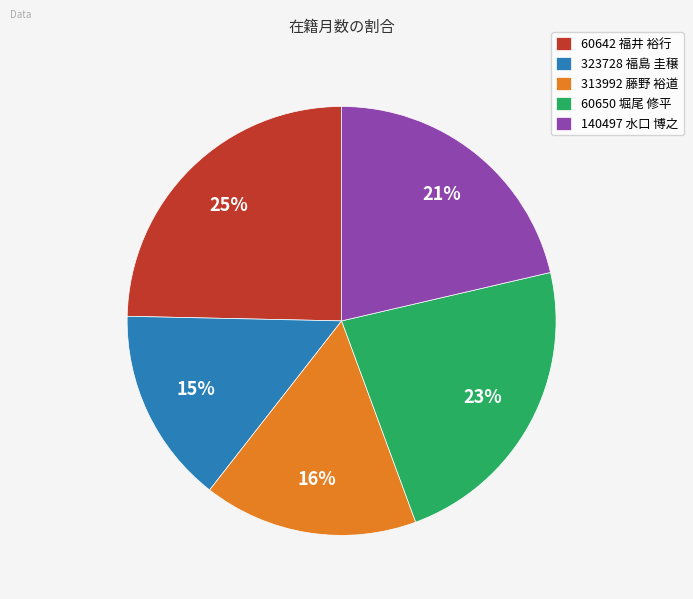

To the nearest percent, what is the combined percentage of 313992 藤野 裕道 and 60642 福井 裕行?

41%